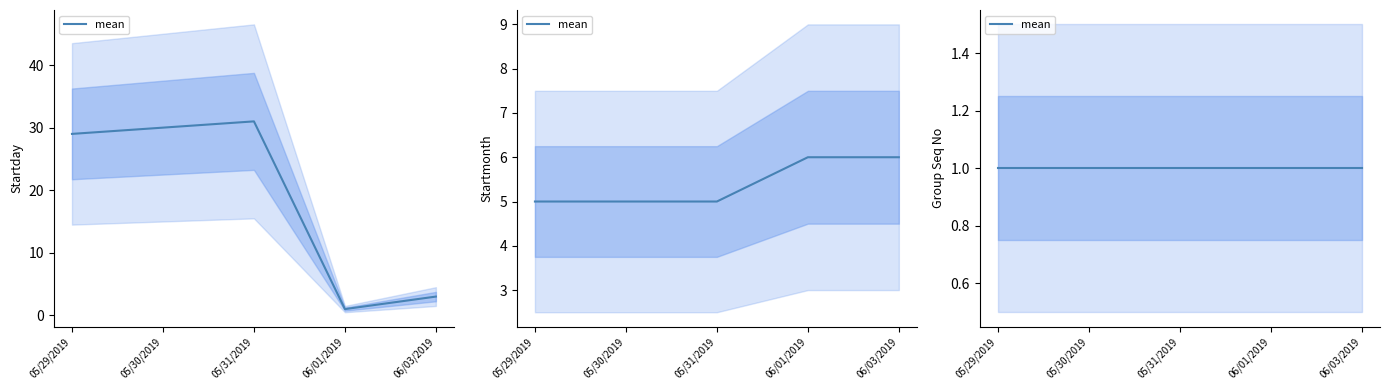

What is the label of the 4th point from the left?

06/01/2019